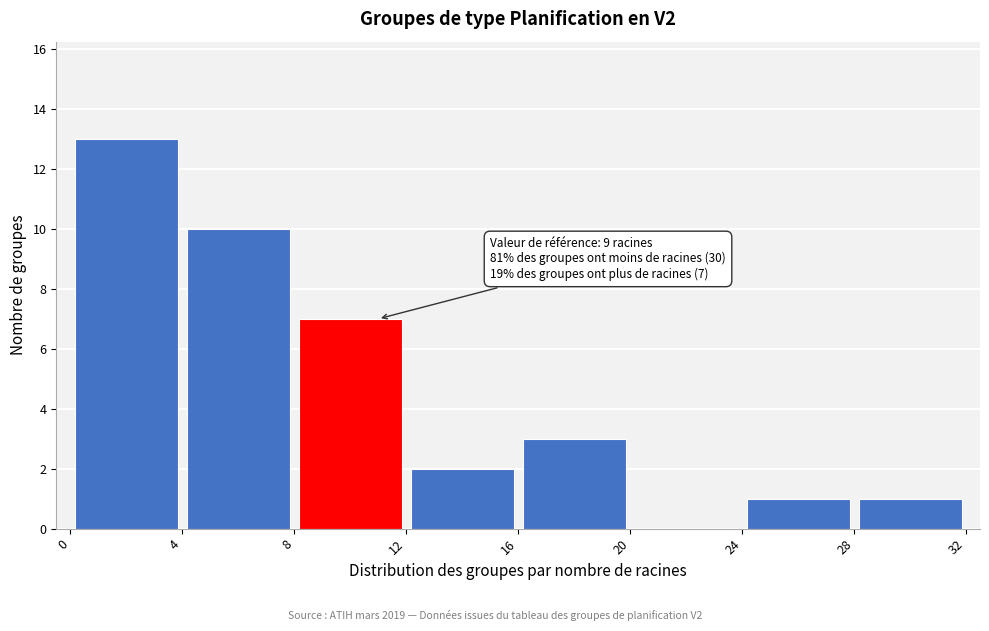

Which range on the x-axis has the tallest bar?

0 to 4